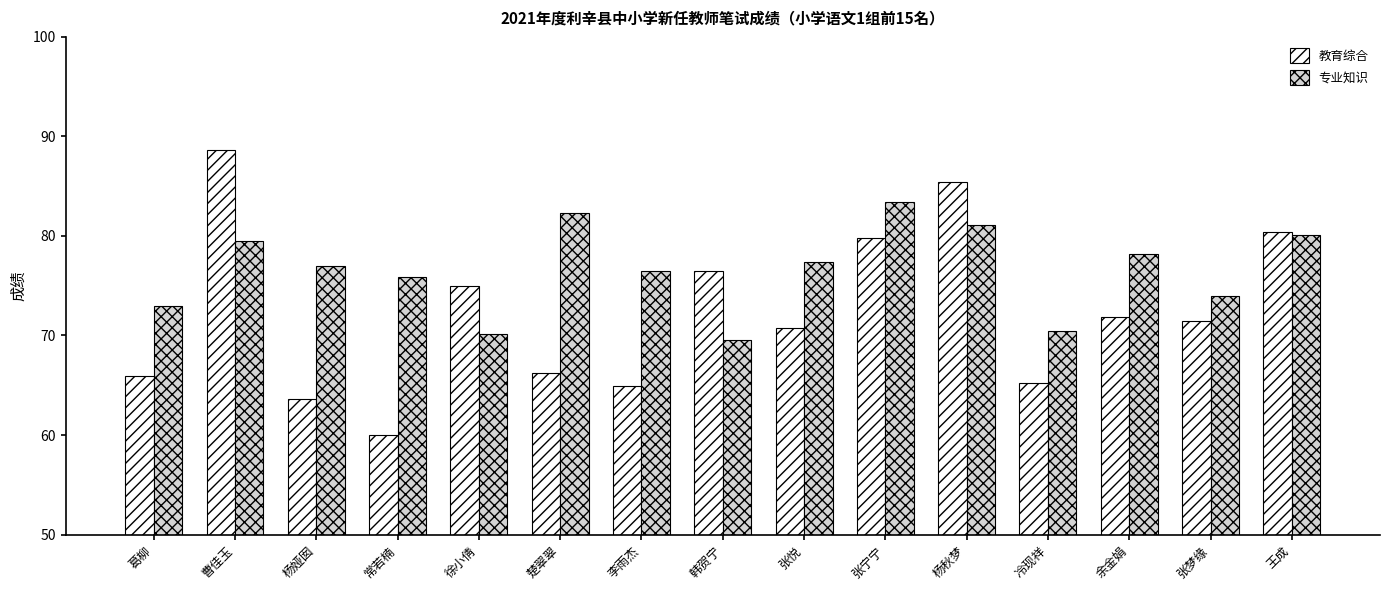

What is the difference between the maximum and minimum values in the 专业知识 series?

13.9